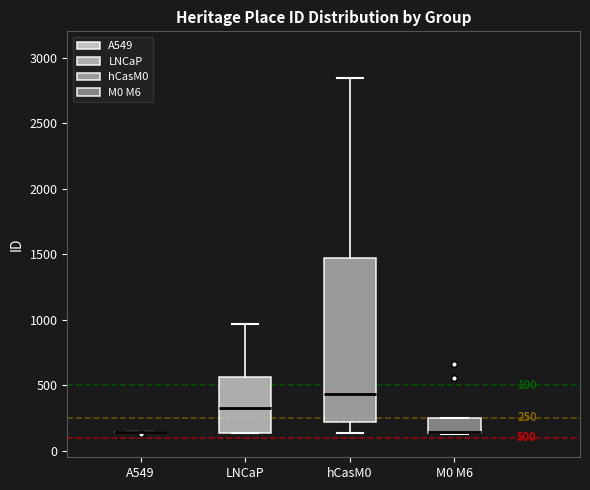

Comparing the boxes themselves (not the whiskers), which one is the tallest?

hCasM0